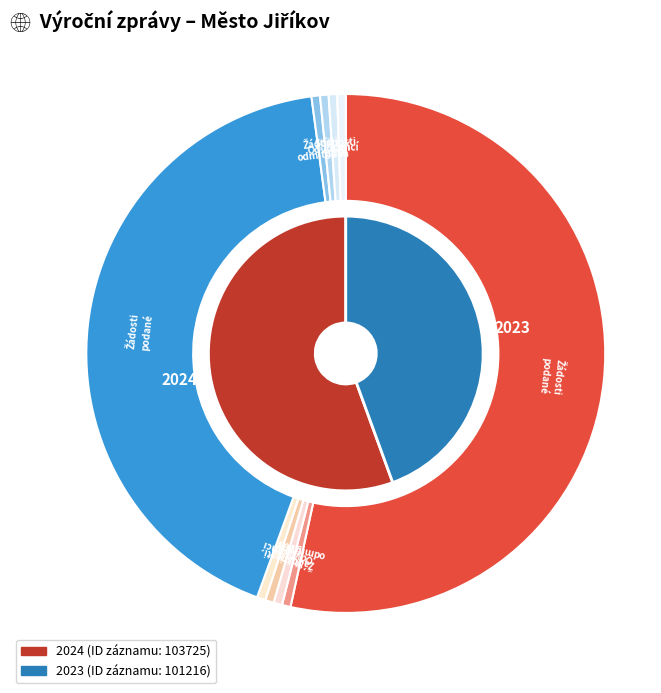

How much of the chart is everything except 2024 (103725)?

44.4%